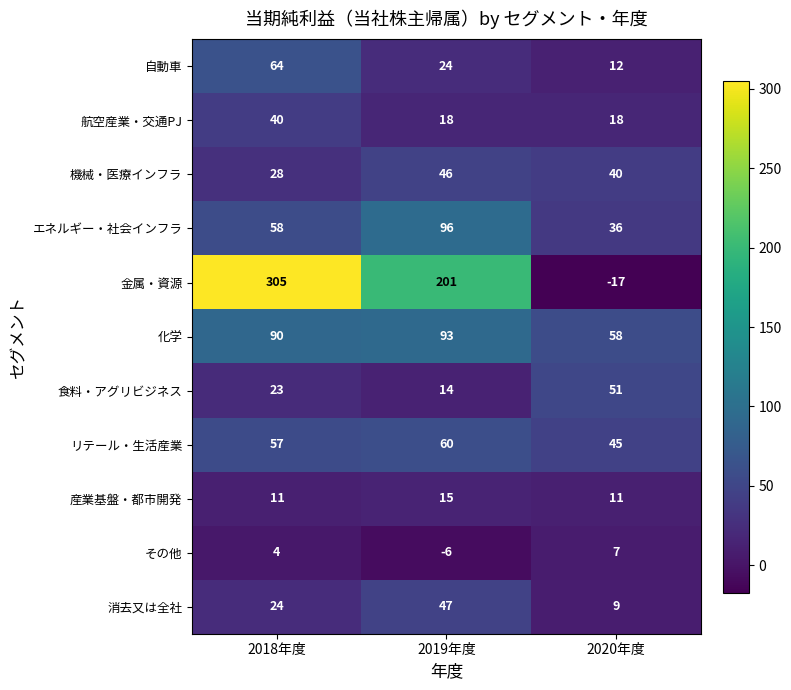

What is the sum of the リテール・生活産業 values at 2019年度 and 2020年度?

105